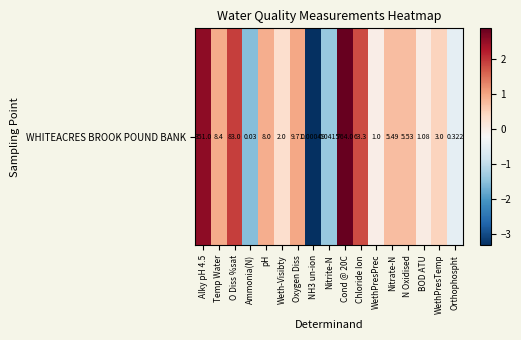

The value at WethPresTemp is 0.5. True or false?

True